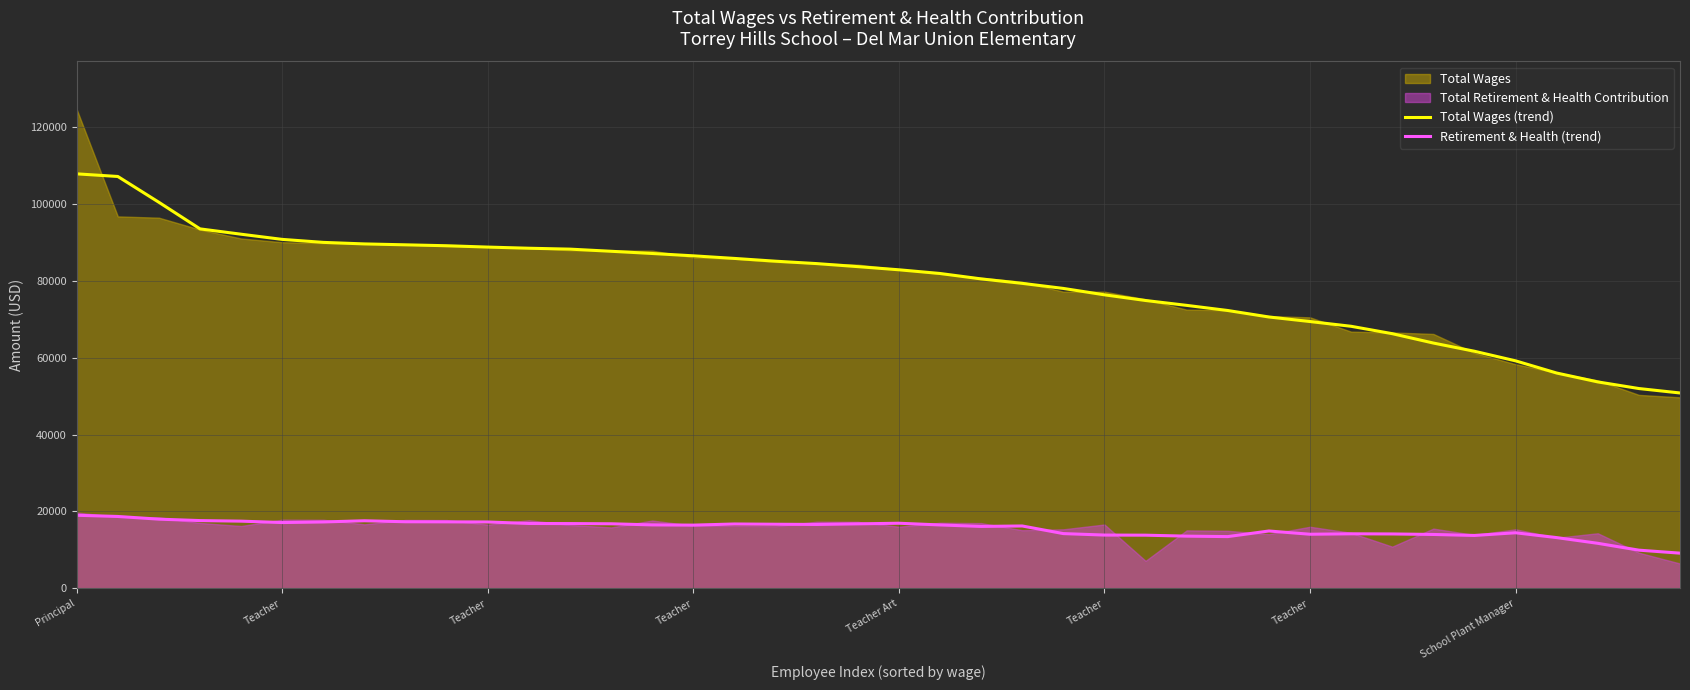

What is the total value across all series at Teacher?

125866